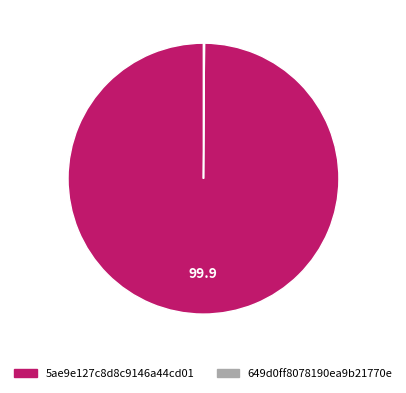

The 5ae9e127c8d8c9146a44cd01 slice represents 100% of the pie. True or false?

True